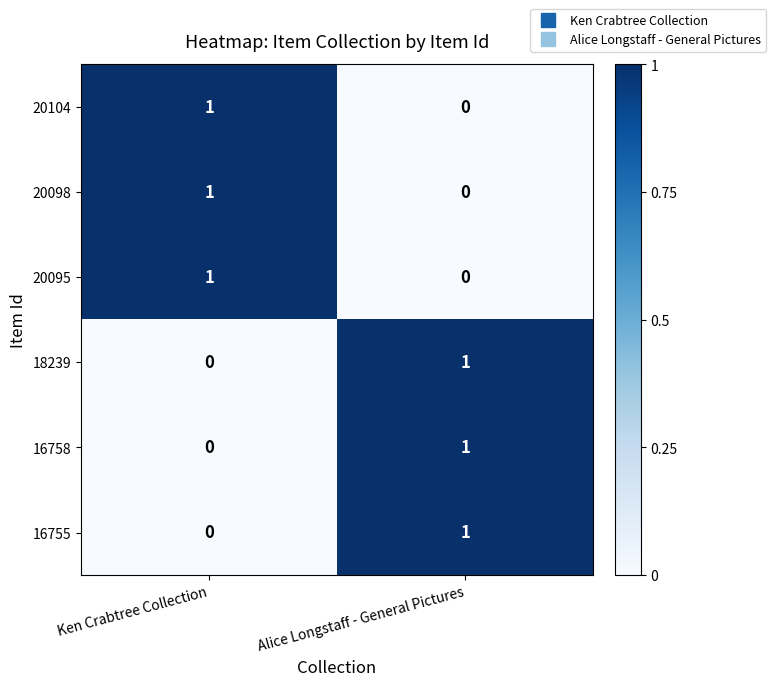

How many categories are shown in the chart?

2